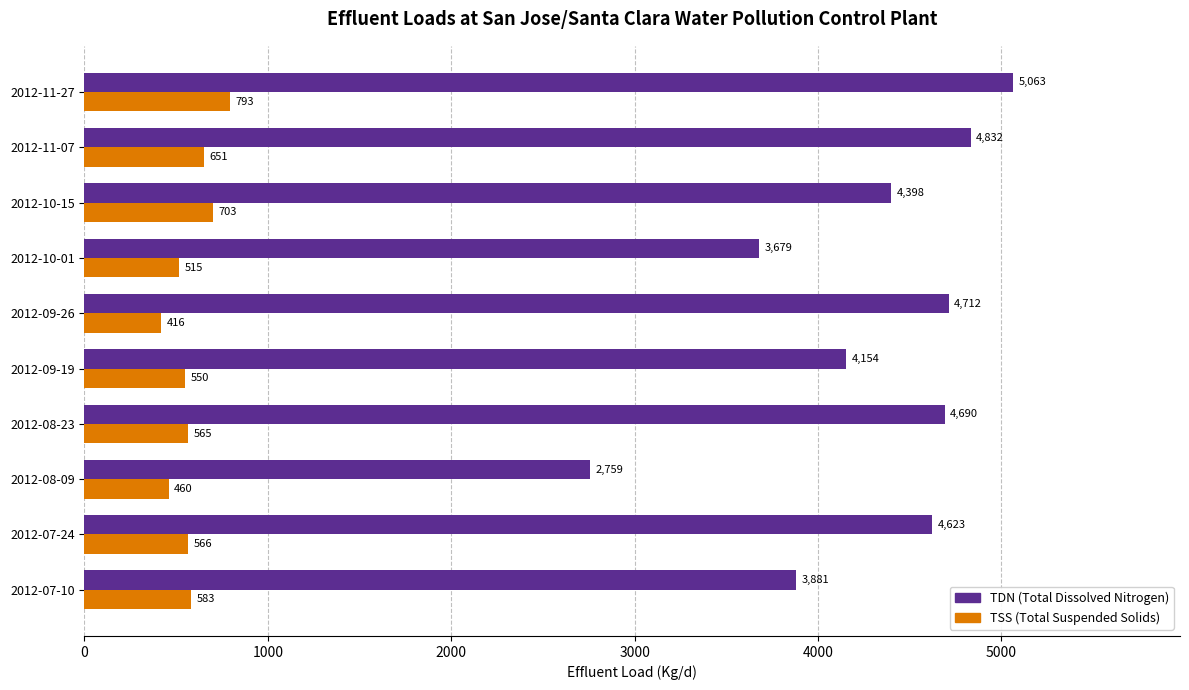

Which category has the lowest value across all series?

2012-09-26